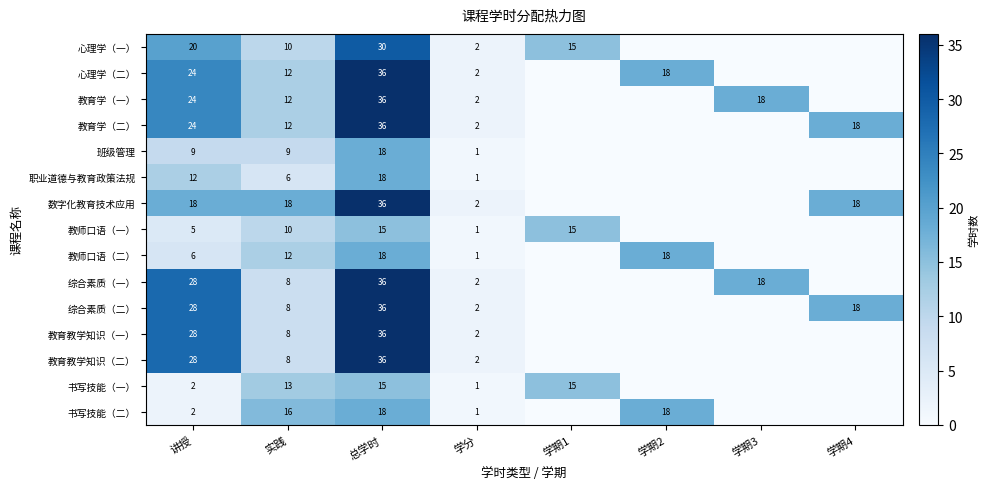

At how many categories does at least one series exceed 8?

7